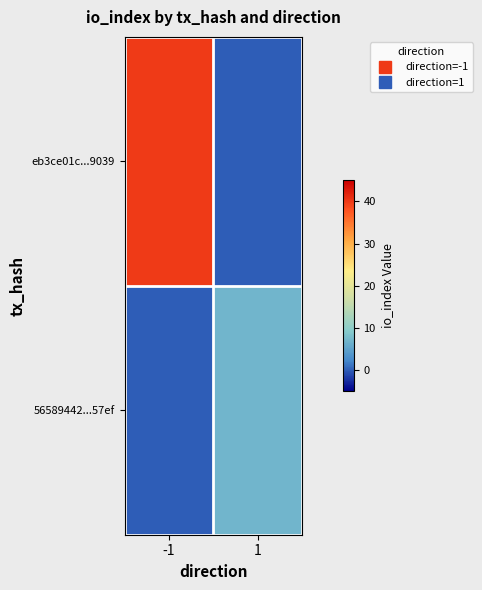

Which series has the largest total across all categories?

eb3ce01c...9039